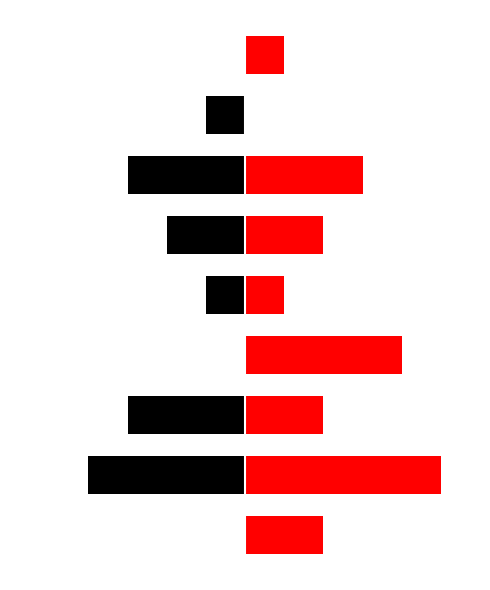

True or false: 邓村村 has a value of 8 at 1.

False